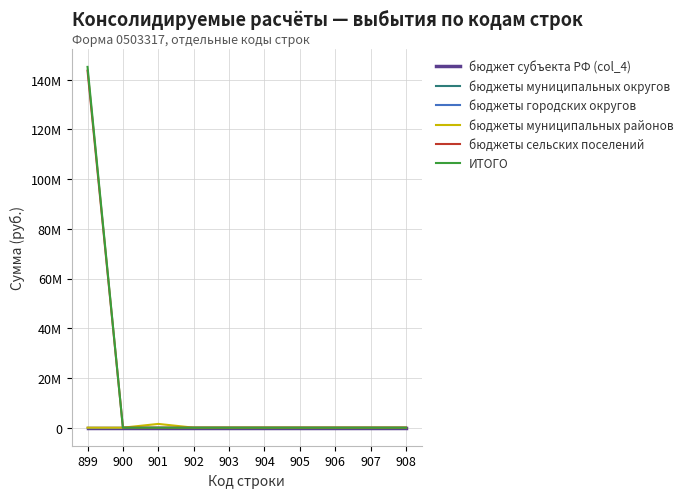

The ИТОГО series shows -58180881.1 at 901. True or false?

False